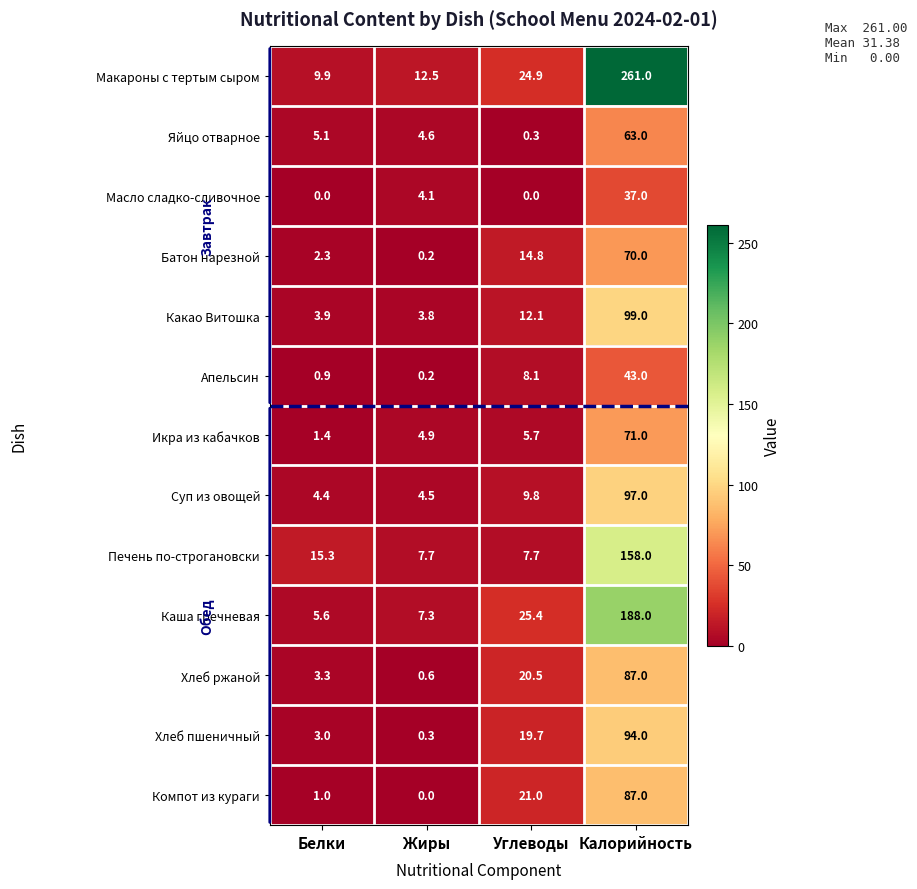

What is the average value of the Хлеб ржаной series?

27.9